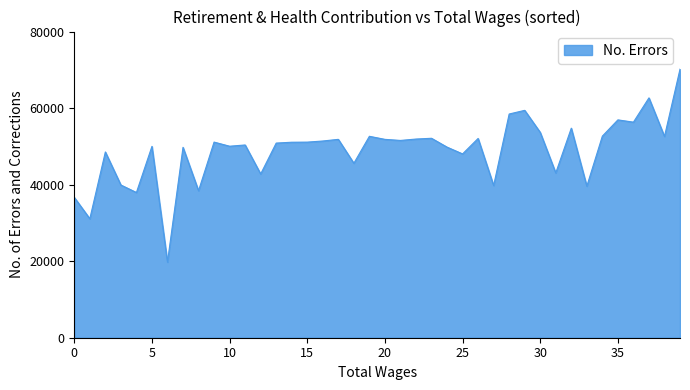

What is the minimum value shown in the chart?

19759